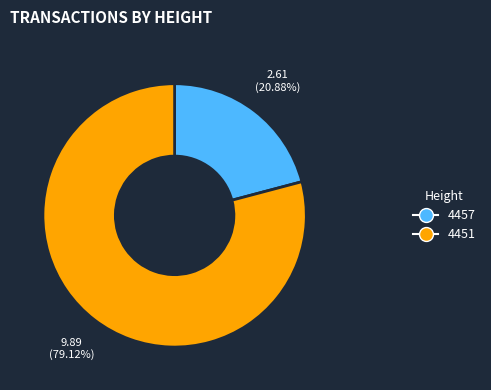

Do 4451 and 4457 together represent more than half of the pie?

Yes